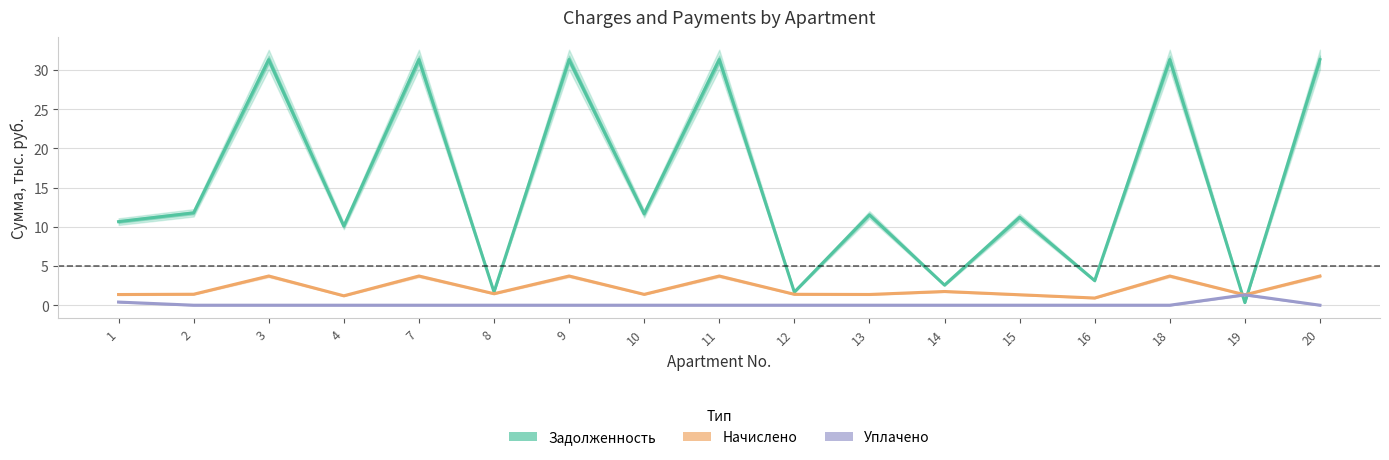

Reading left to right, transcribe all the data shown in this chart.

Задолженность: 1=10.7	2=11.8	3=31.3	4=10.1	7=31.3	8=1.7	9=31.3	10=11.6	11=31.3	12=1.7	13=11.5	14=2.6	15=11.2	16=3.1	18=31.3	19=0.3	20=31.3
Начислено: 1=1.4	2=1.4	3=3.7	4=1.2	7=3.7	8=1.5	9=3.7	10=1.4	11=3.7	12=1.4	13=1.4	14=1.7	15=1.3	16=0.9	18=3.7	19=1.3	20=3.7
Уплачено: 1=0.4	2=0.0	3=0.0	4=0.0	7=0.0	8=0.0	9=0.0	10=0.0	11=0.0	12=0.0	13=0.0	14=0.0	15=0.0	16=0.0	18=0.0	19=1.3	20=0.0